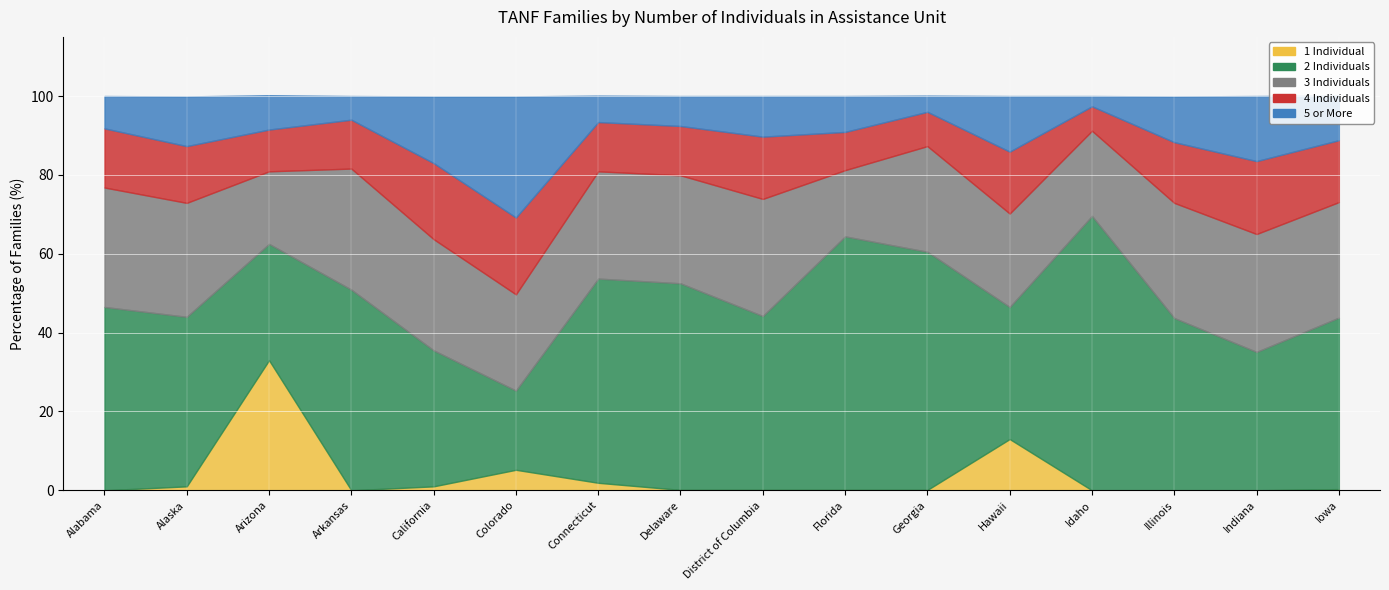

Rank the series by their maximum value, from lowest to highest.

4 Individuals, 3 Individuals, 5 or More, 1 Individual, 2 Individuals